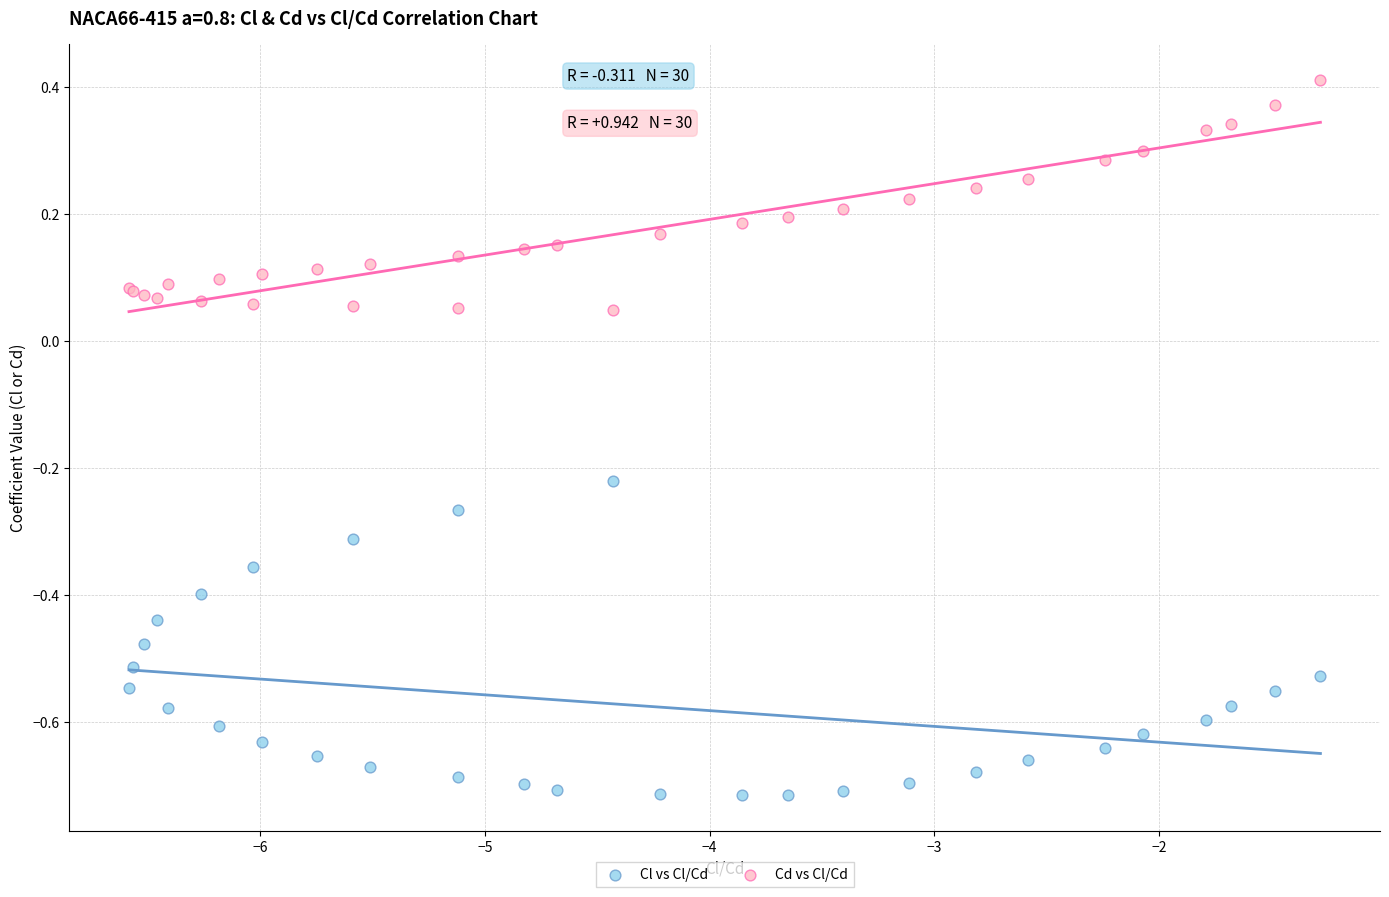

Which series has the largest Y range (max minus min)?

Cl vs Cl/Cd